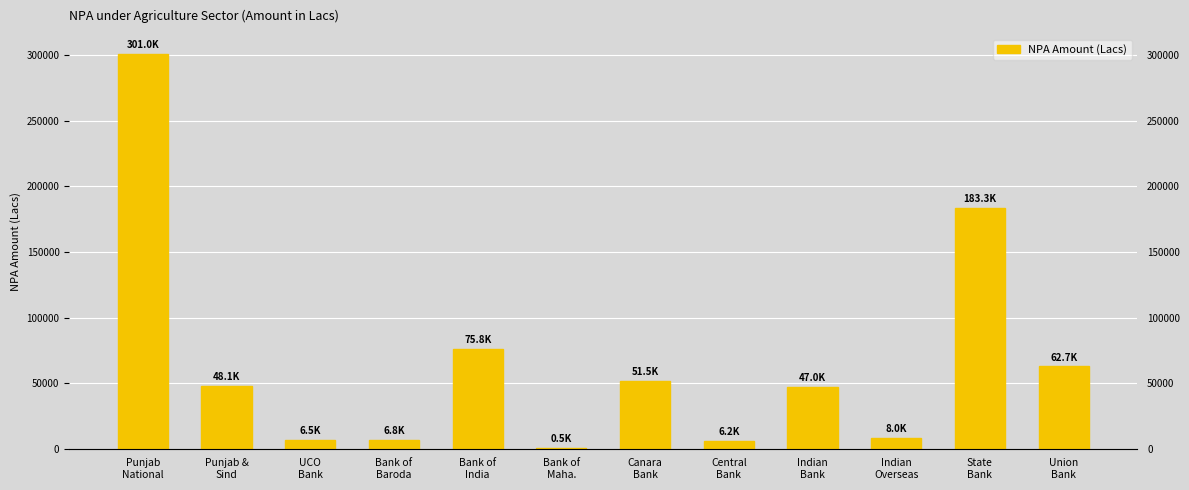

Reading left to right, list all the values displayed in this chart.

Punjab
National=301041	Punjab &
Sind=48089	UCO
Bank=6512	Bank of
Baroda=6843	Bank of
India=75788	Bank of
Maha.=513	Canara
Bank=51462	Central
Bank=6209	Indian
Bank=47010	Indian
Overseas=8008	State
Bank=183299	Union
Bank=62697